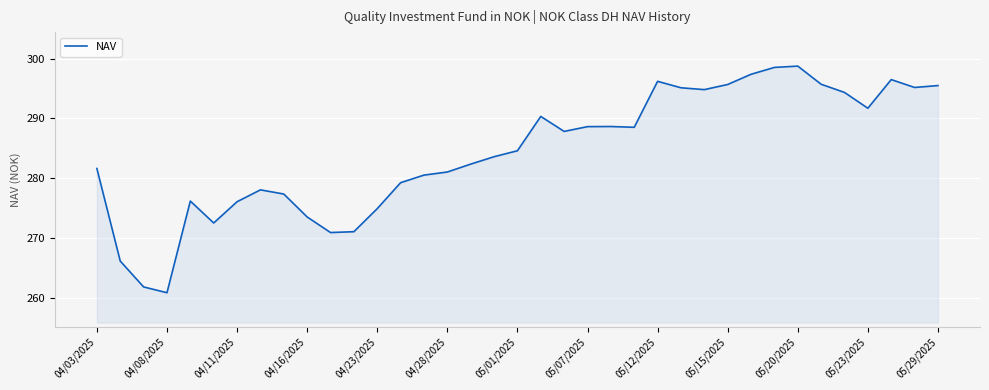

How many values exceed 284?

19